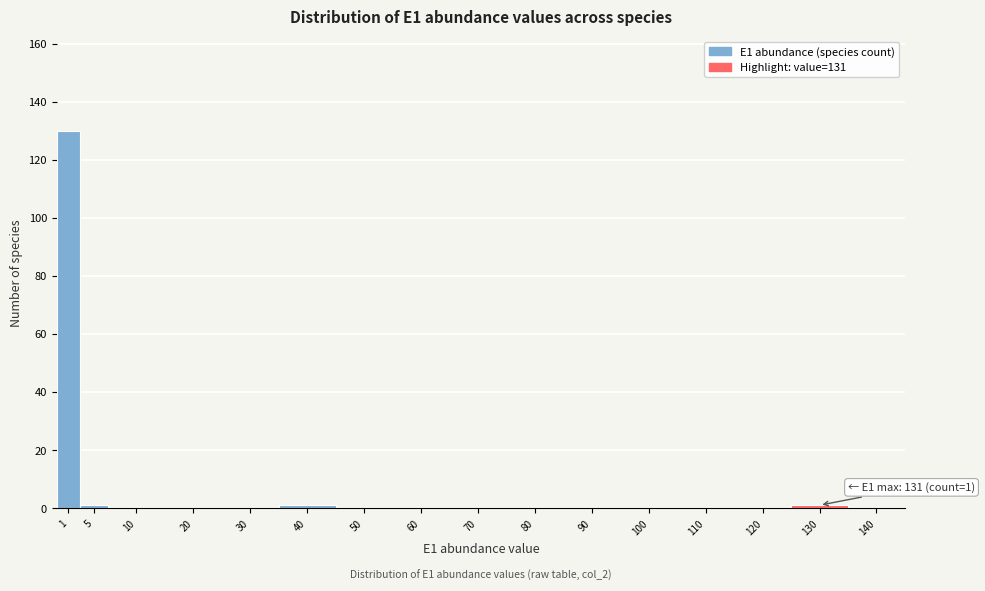

Reading right to left, transcribe all the data shown in this chart.

140=0	130=1	120=0	110=0	100=0	90=0	80=0	70=0	60=0	50=0	40=1	30=0	20=0	10=0	5=1	1=130